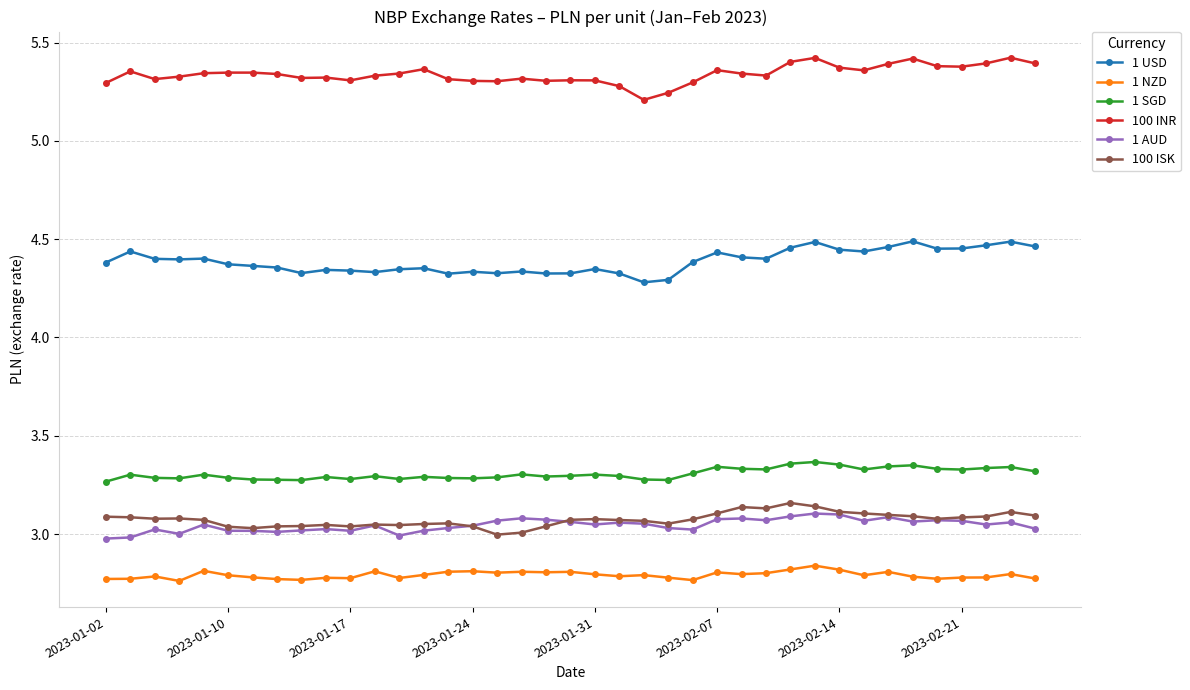

True or false: 100 ISK and 1 AUD intersect in this chart.

True